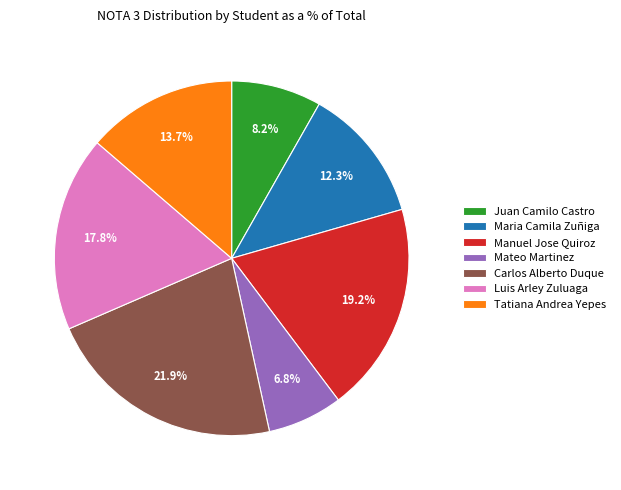

What percentage is NOT represented by Luis Arley Zuluaga?

82.2%